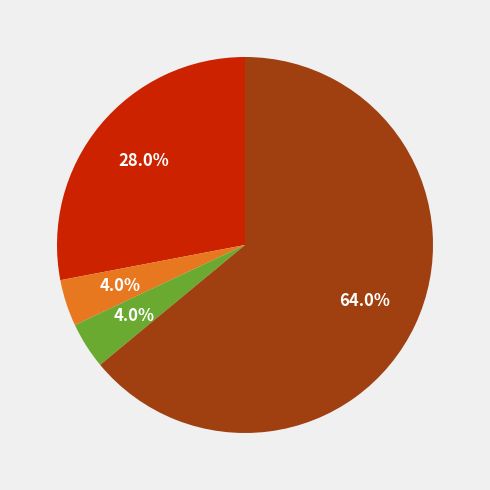

Is there a majority slice in this chart?

Yes